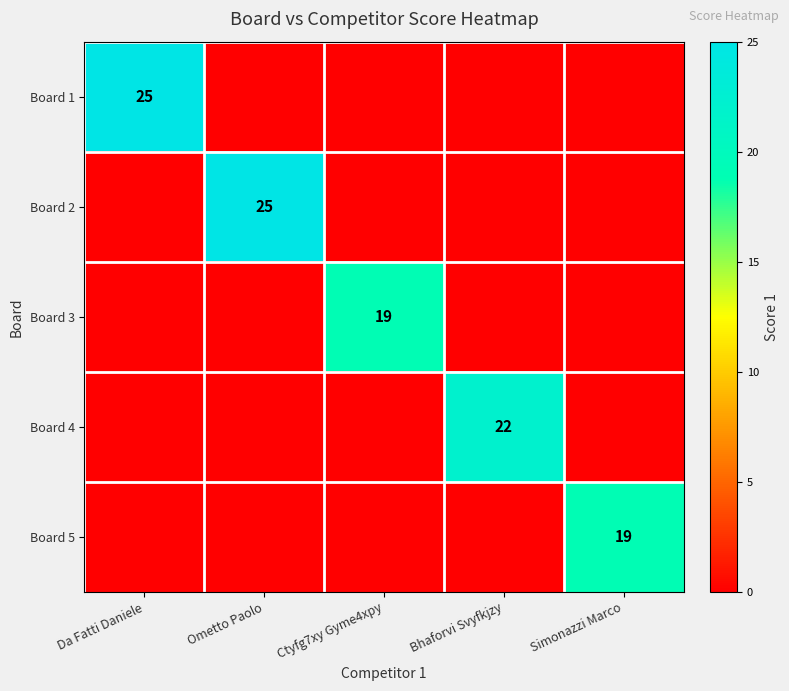

Is it true that Board 5 equals 5 at Simonazzi Marco?

False